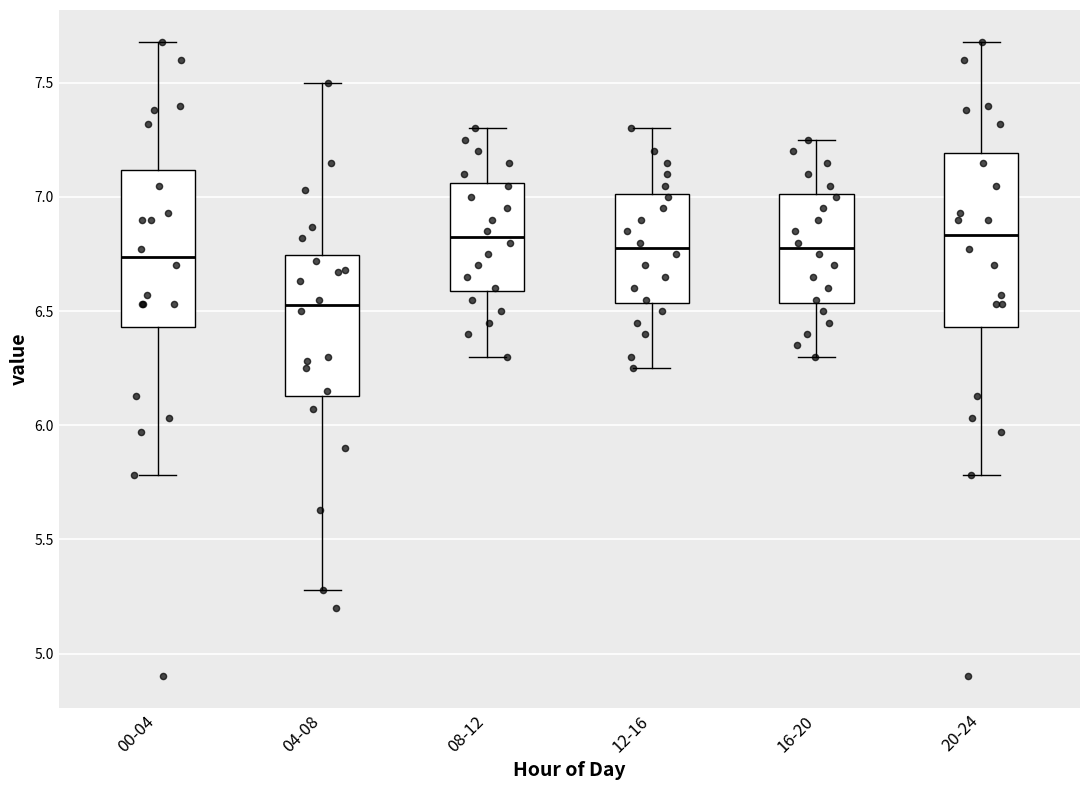

Reading left to right, read every box against the y-axis: the position of its median line, the range the box covers, and the ends of its whiskers. The values are not printed on the chart, so give them approximately, as read against the axis.

00-04: median 6.75, box 6.45 to 7.10, whiskers 5.80 to 7.70
04-08: median 6.55, box 6.15 to 6.75, whiskers 5.30 to 7.50
08-12: median 6.85, box 6.60 to 7.05, whiskers 6.30 to 7.30
12-16: median 6.80, box 6.55 to 7.00, whiskers 6.25 to 7.30
16-20: median 6.80, box 6.55 to 7.00, whiskers 6.30 to 7.25
20-24: median 6.85, box 6.45 to 7.20, whiskers 5.80 to 7.70